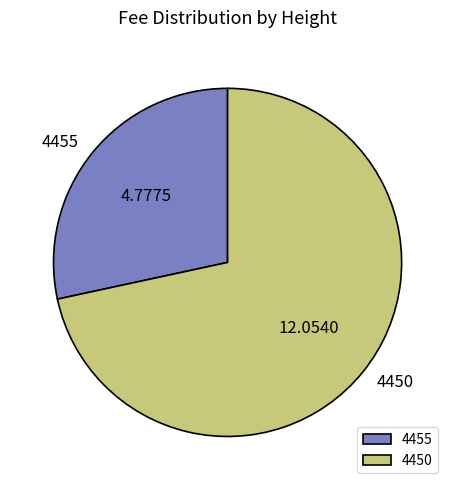

True or false: 4450 accounts for 72% of the total.

True